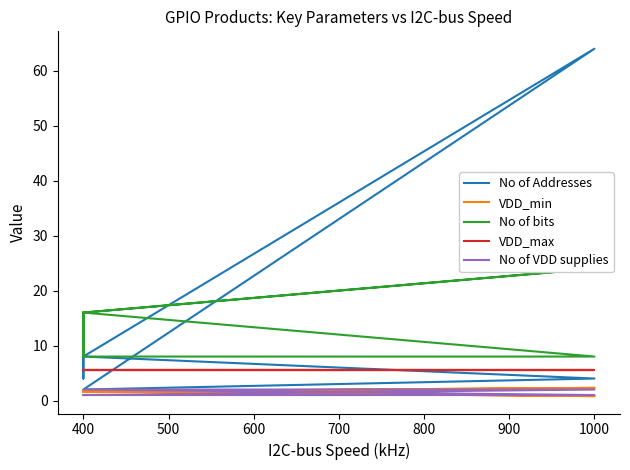

True or false: No of VDD supplies has a value of 3.5 at 1000.

False